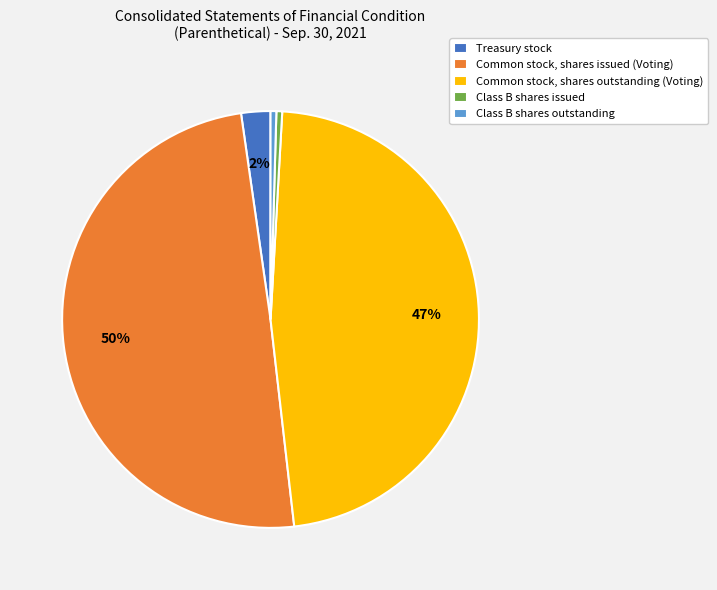

The Class B shares issued slice represents 9% of the pie. True or false?

False